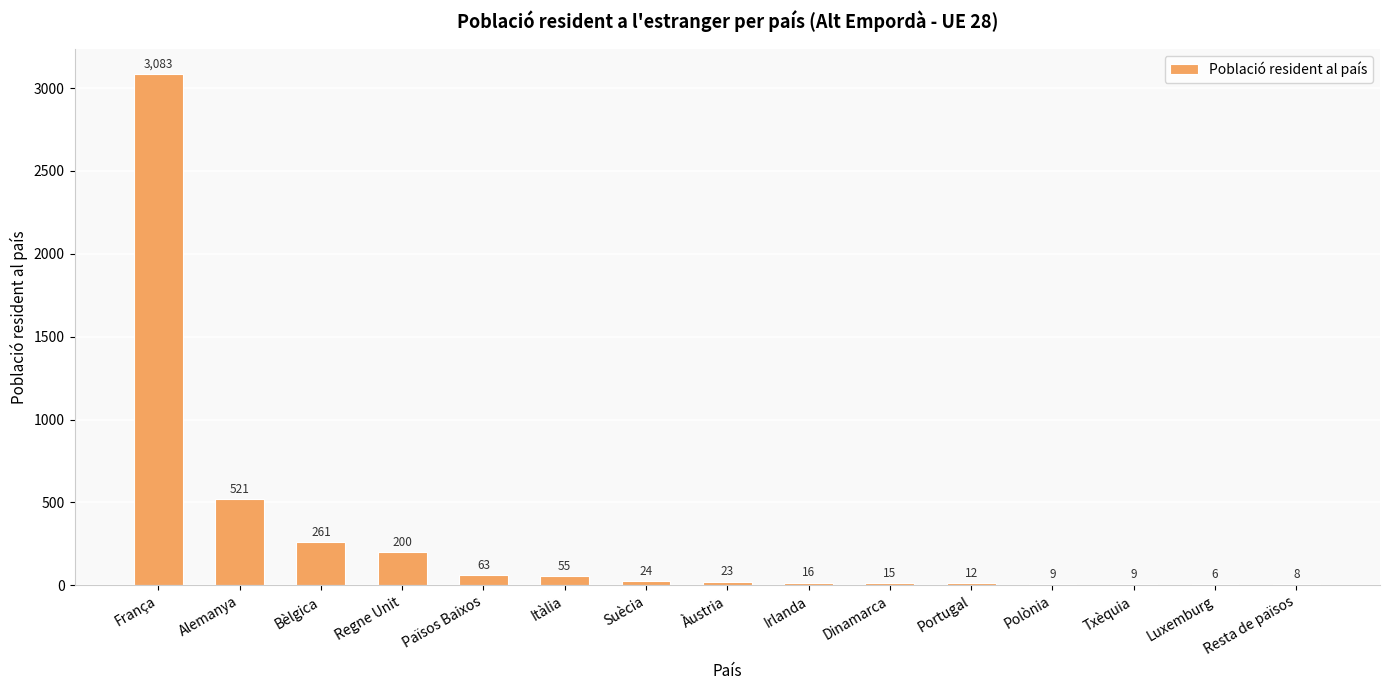

The chart shows a value of 63 at Països Baixos. True or false?

True